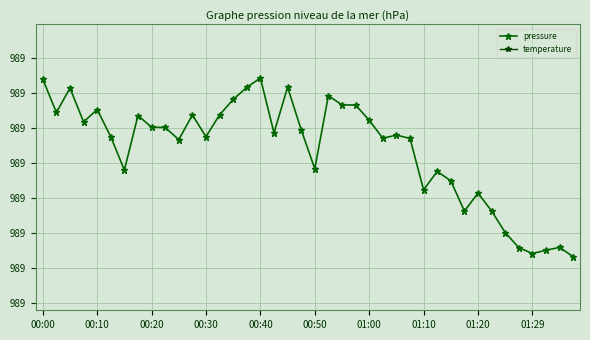

In temperature, how many points are lower than both neighbors (excluding endpoints)?

12